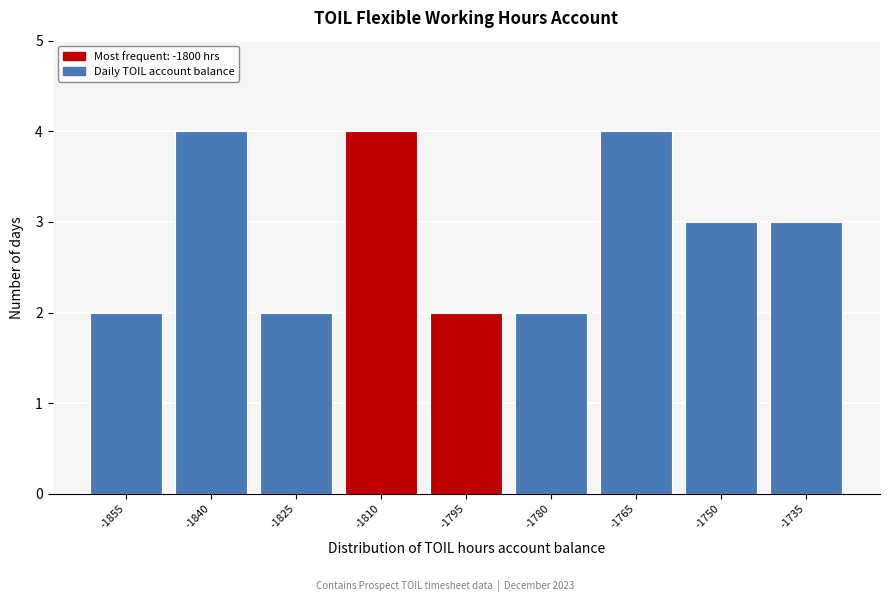

Reading left to right, list all the values displayed in this chart.

2	4	2	4	2	2	4	3	3